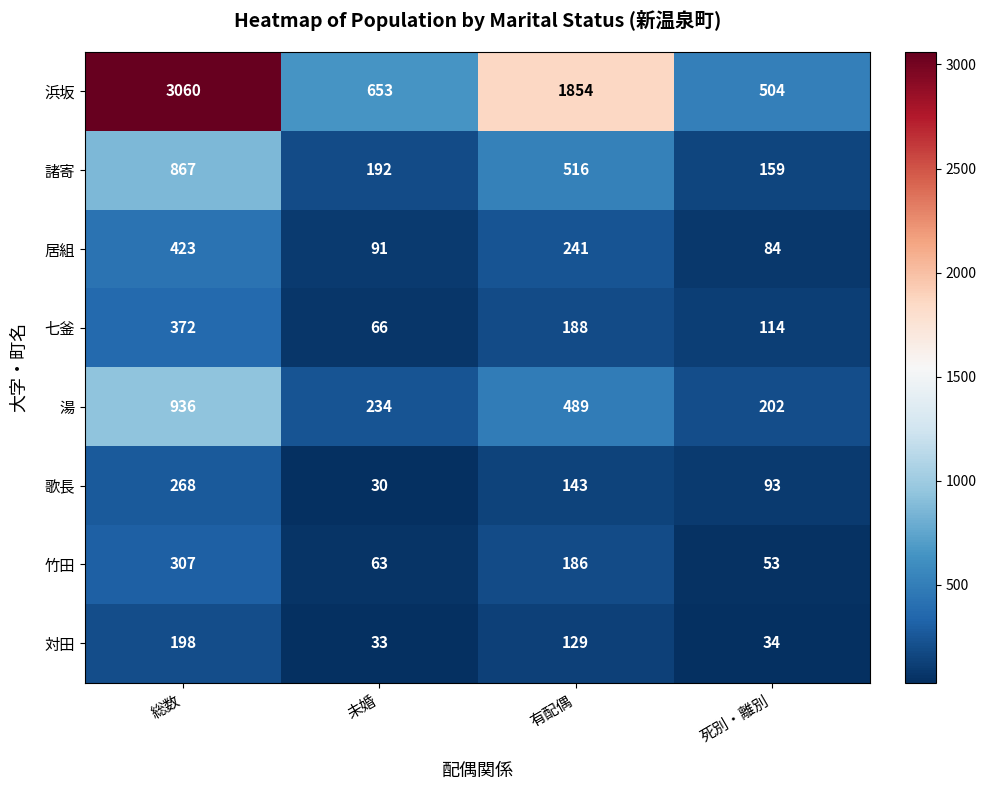

What is the sum of the 居組 values at 総数 and 死別・離別?

507